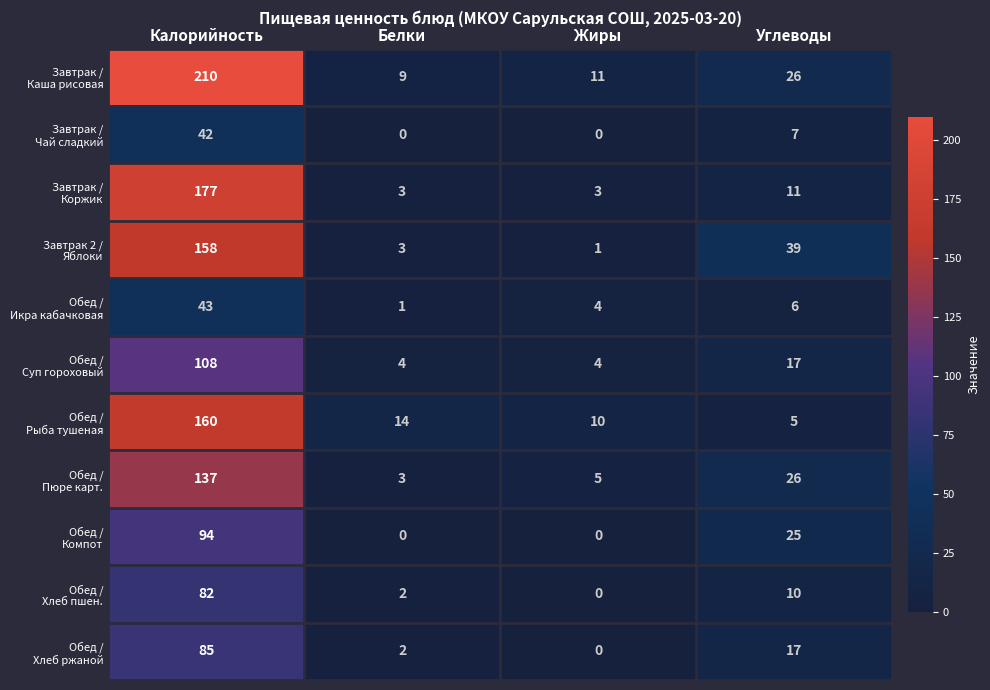

What is the spread (max minus min) of values at Калорийность?

168